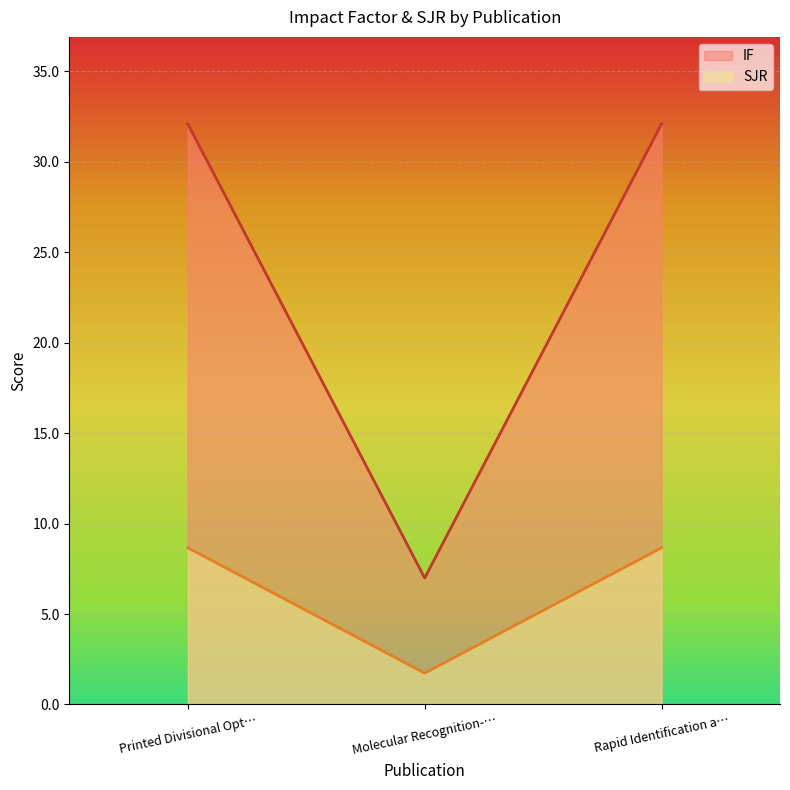

At Molecular Recognition-…, list the series in order from smallest to largest.

SJR, IF